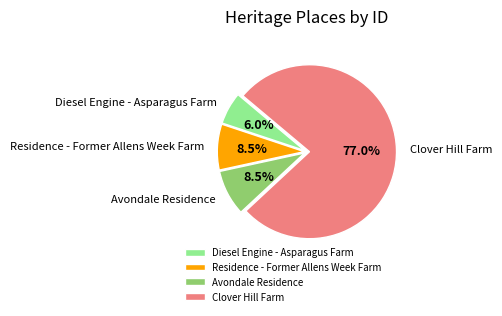

Between Diesel Engine - Asparagus Farm and Residence - Former Allens Week Farm, which is larger?

Residence - Former Allens Week Farm